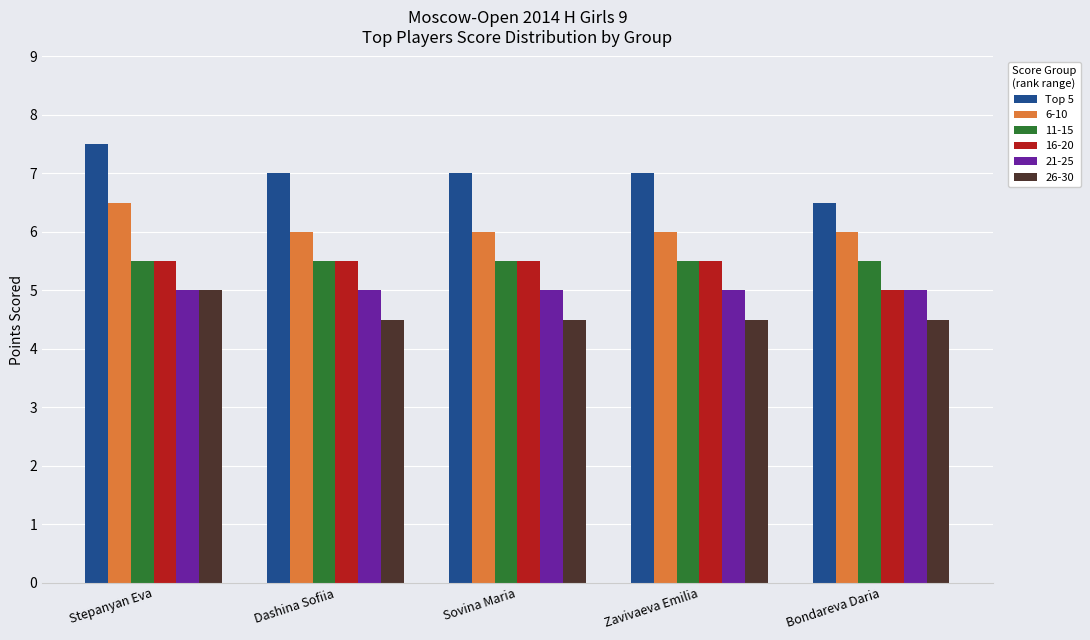

The value of 26-30 at Zavivaeva Emilia is 7.2. True or false?

False